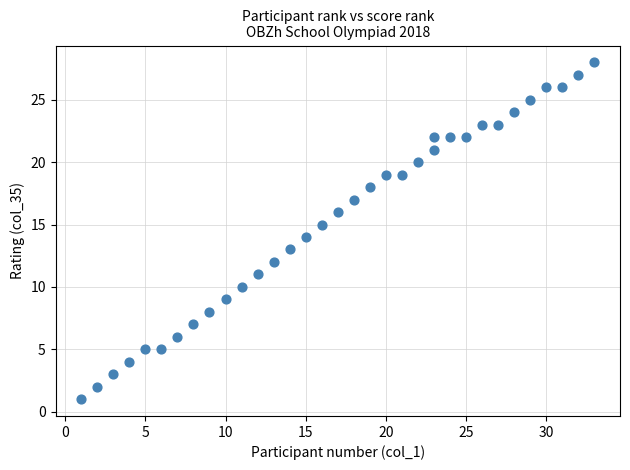

What is the range of Y values (max minus min)?

27